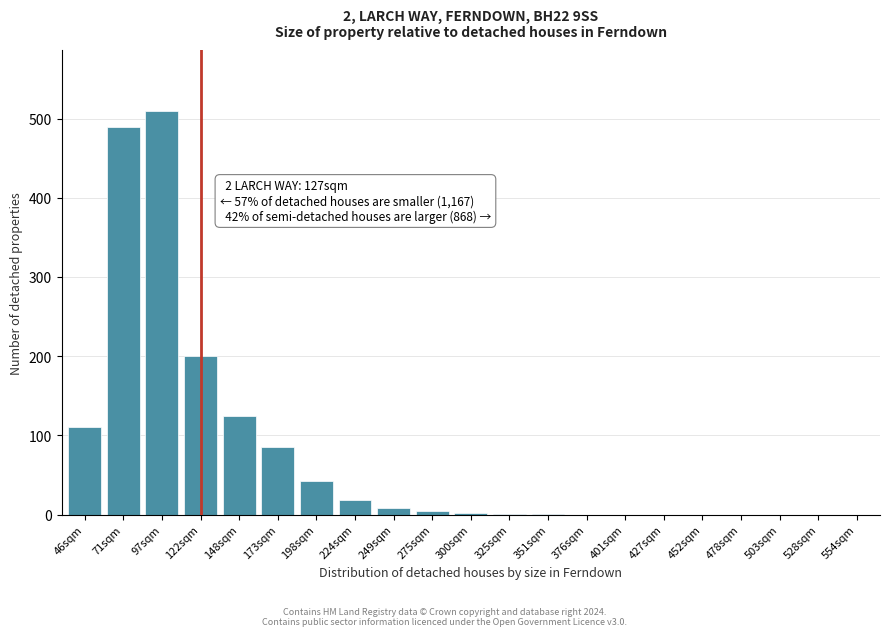

Where is the data nearest to the value 255?

122sqm